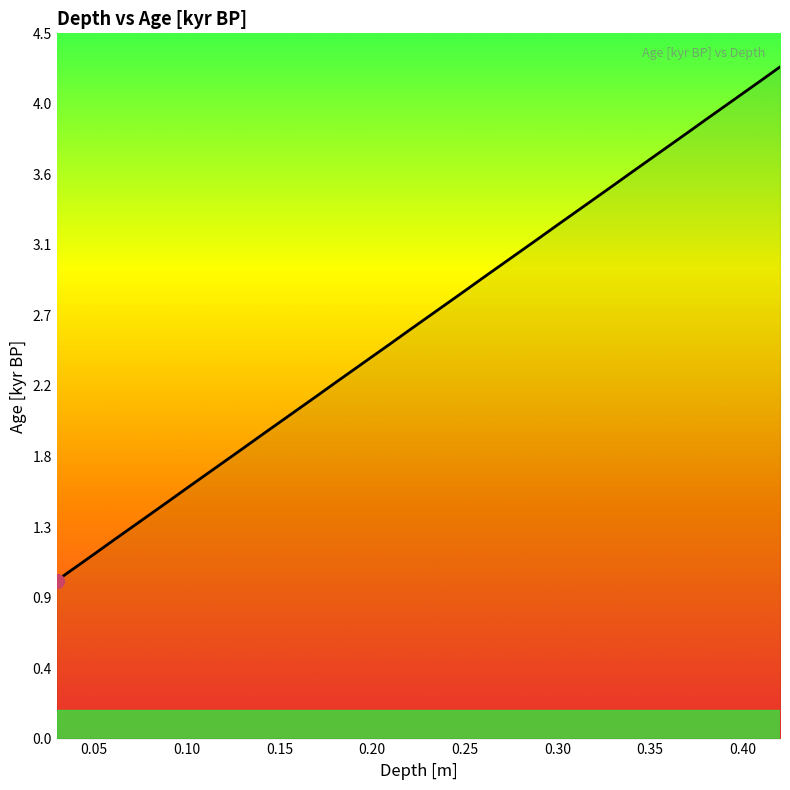

Does the chart have visible grid lines?

No